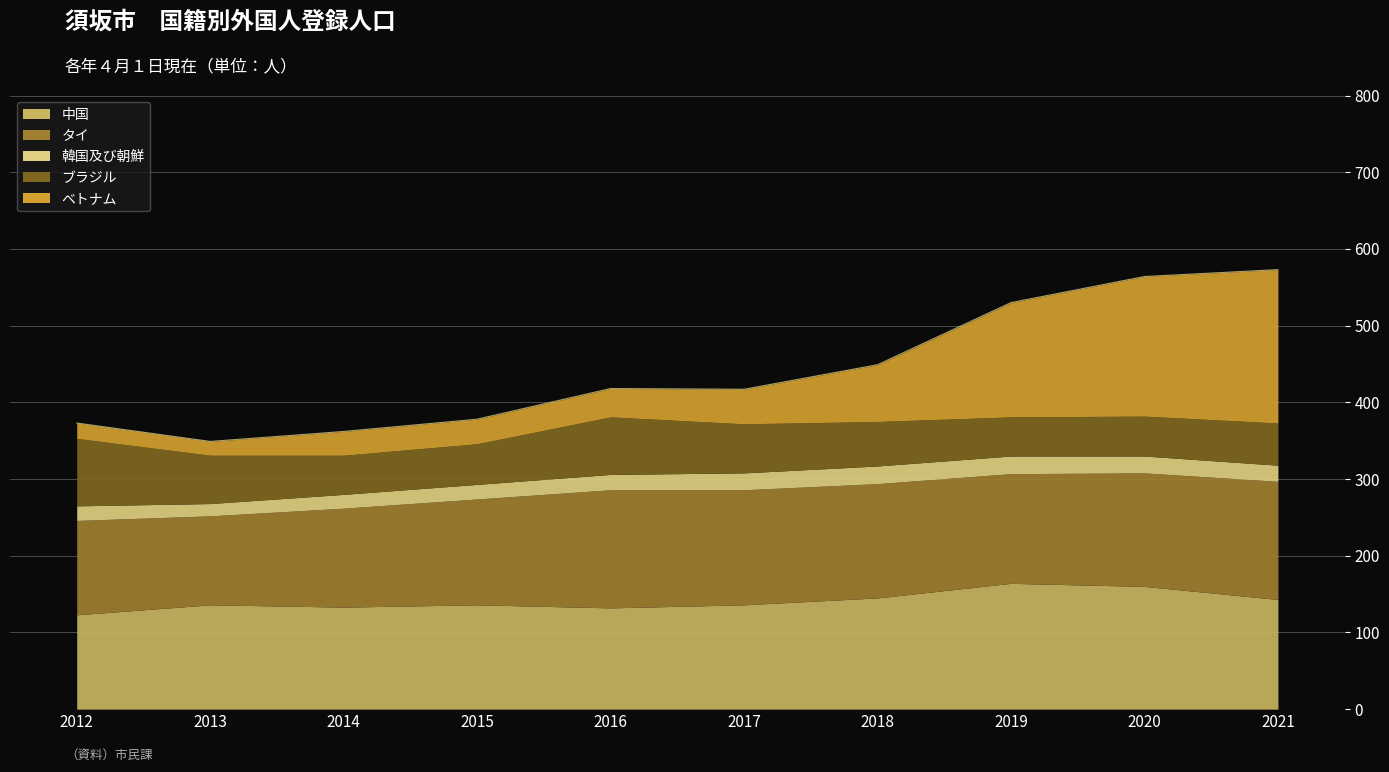

Which series changed the most between 2020 and 2021?

ベトナム